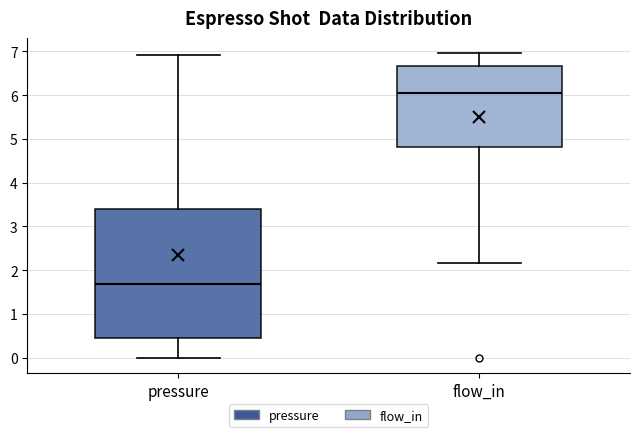

Which box's median line is the lowest?

pressure